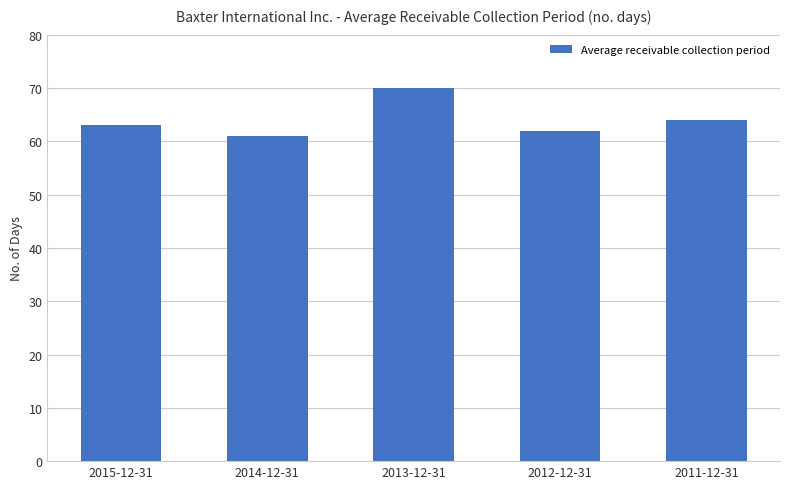

What is the ratio of the value at 2012-12-31 to the value at 2015-12-31?

1.0